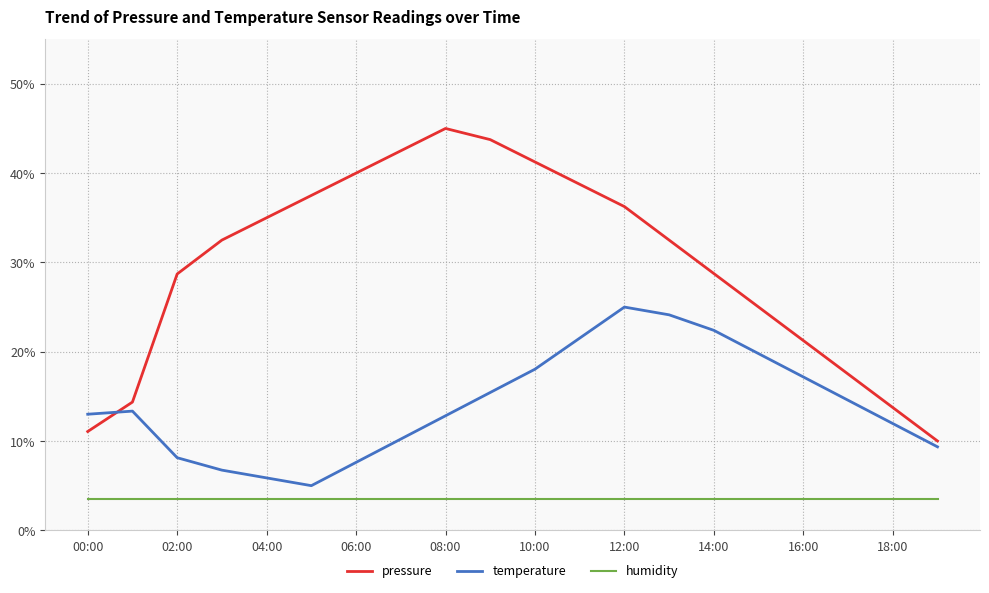

True or false: humidity and temperature intersect in this chart.

False